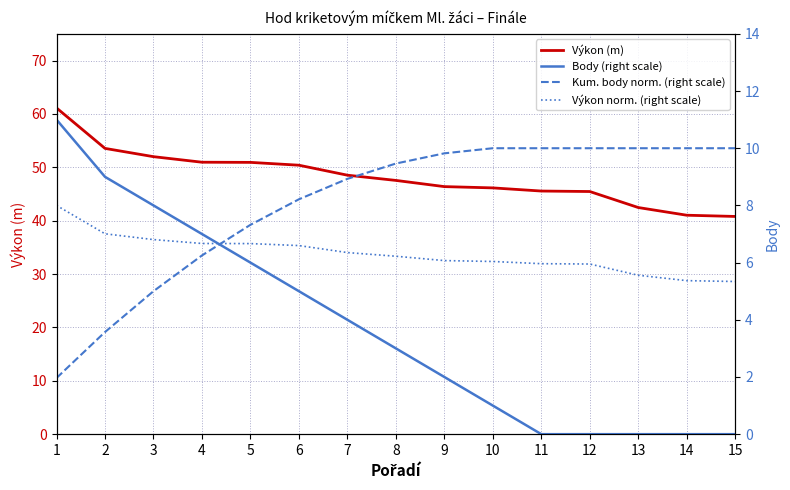

List the series in order of their peak value, highest first.

Výkon (m), Body (right scale), Kum. body norm. (right scale), Výkon norm. (right scale)